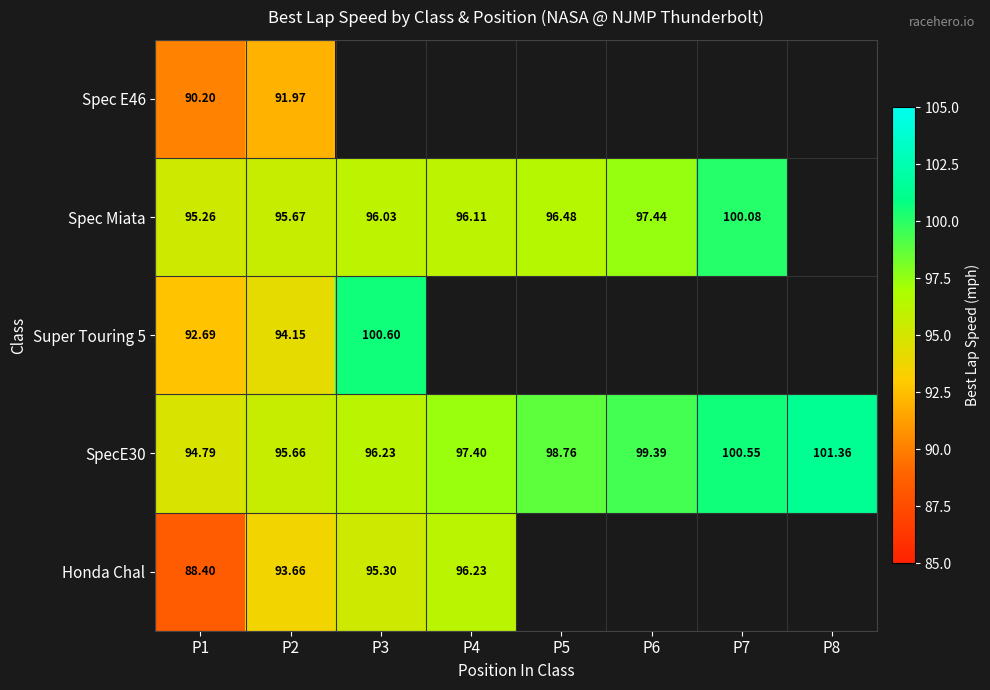

Is the value of Spec Miata at P5 greater than the value of Honda Chal at P3?

Yes